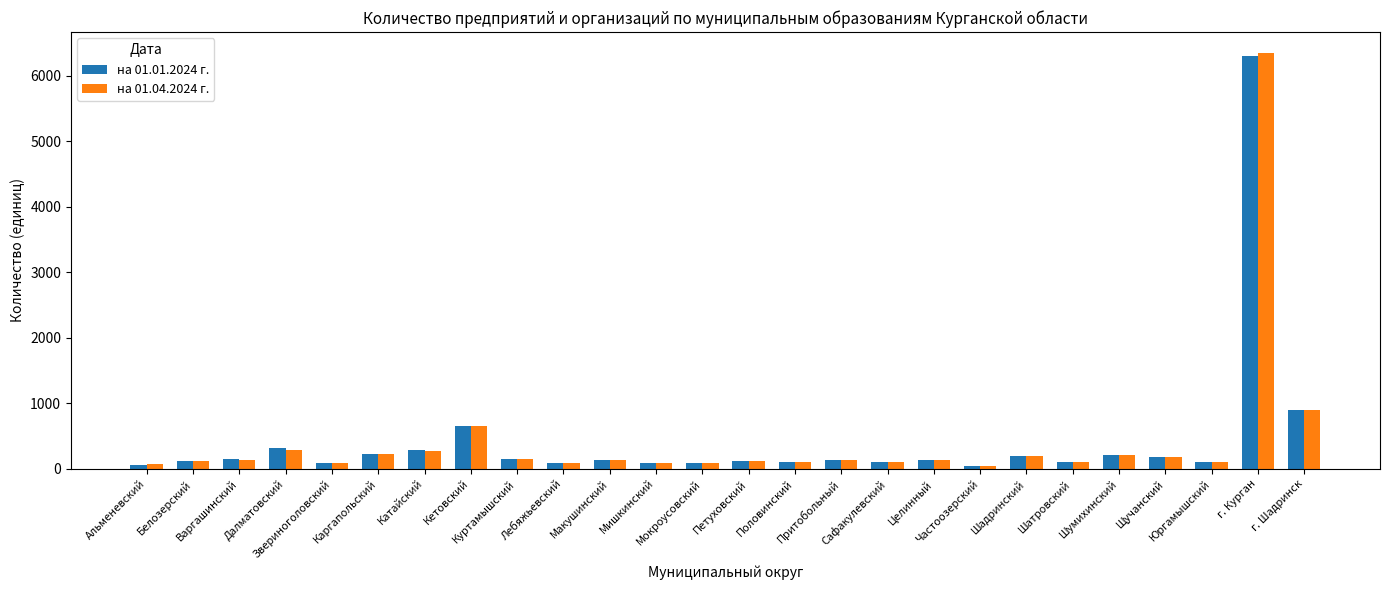

What are all the series names shown in the legend?

на 01.01.2024 г., на 01.04.2024 г.